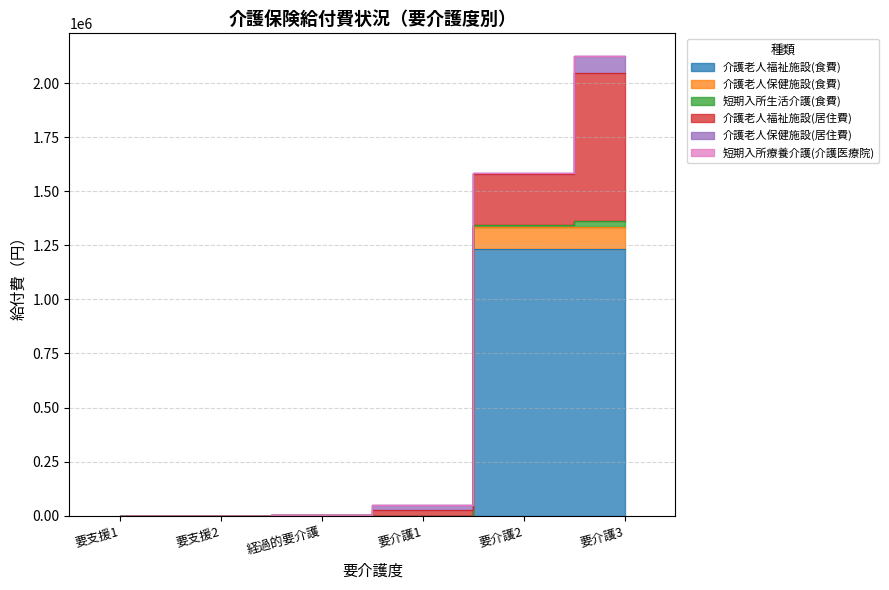

True or false: 介護老人福祉施設(食費) and 短期入所療養介護(介護医療院) cross at least once.

False